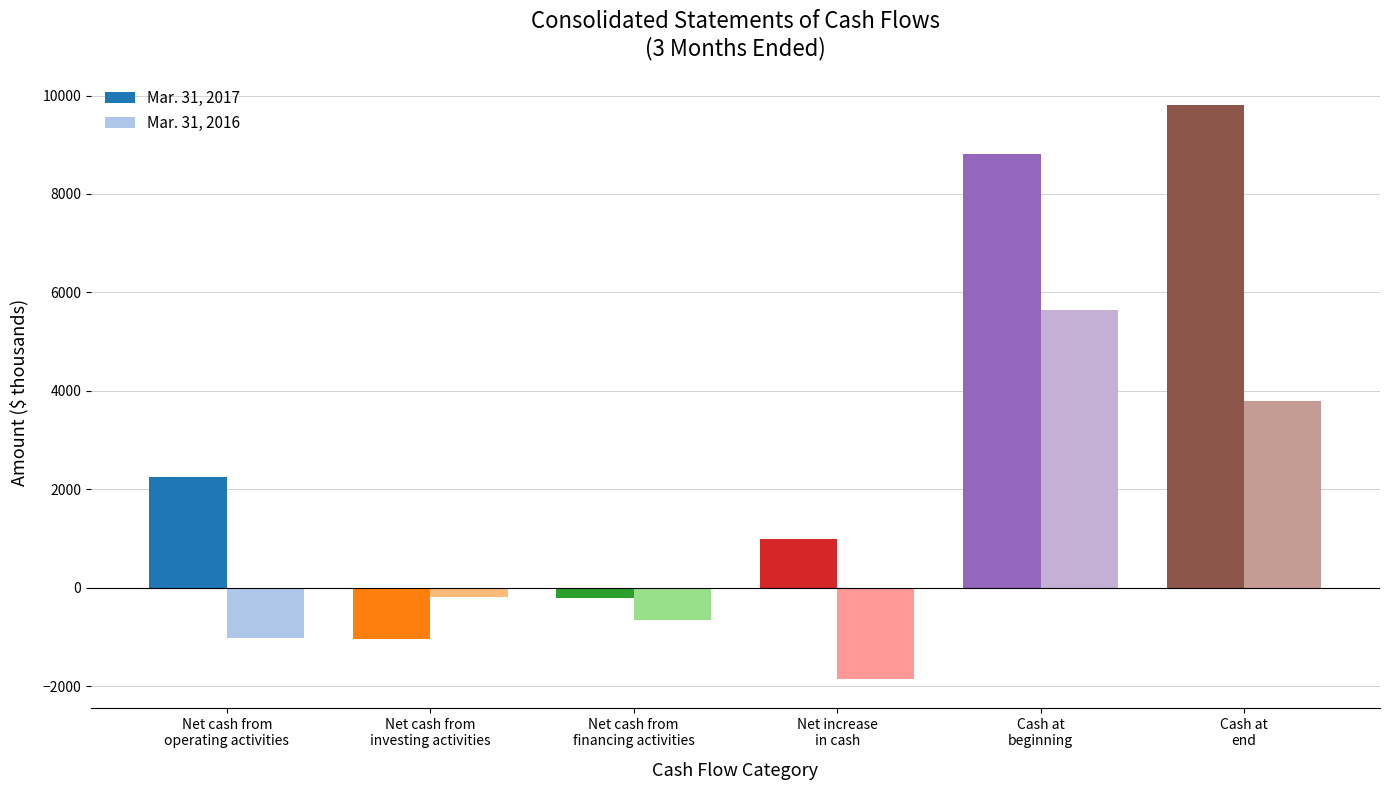

How many data points does each series have?

6